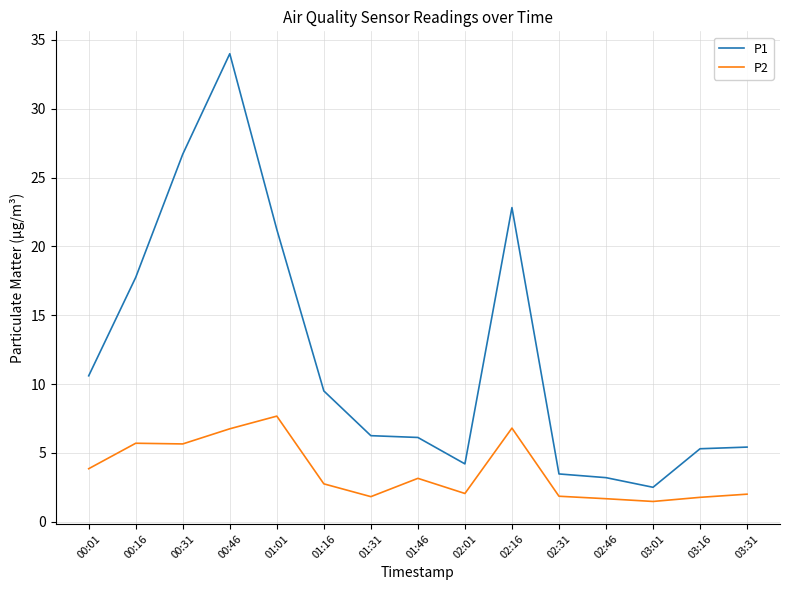

What are all the series names shown in the legend?

P1, P2